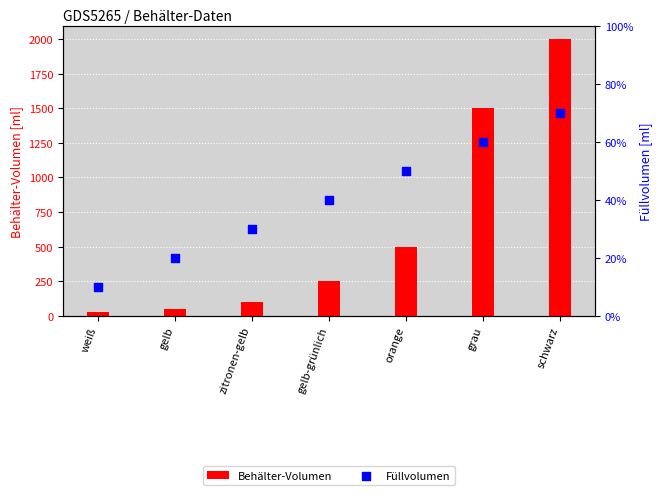

Which series has the largest total across all categories?

Behälter-Volumen